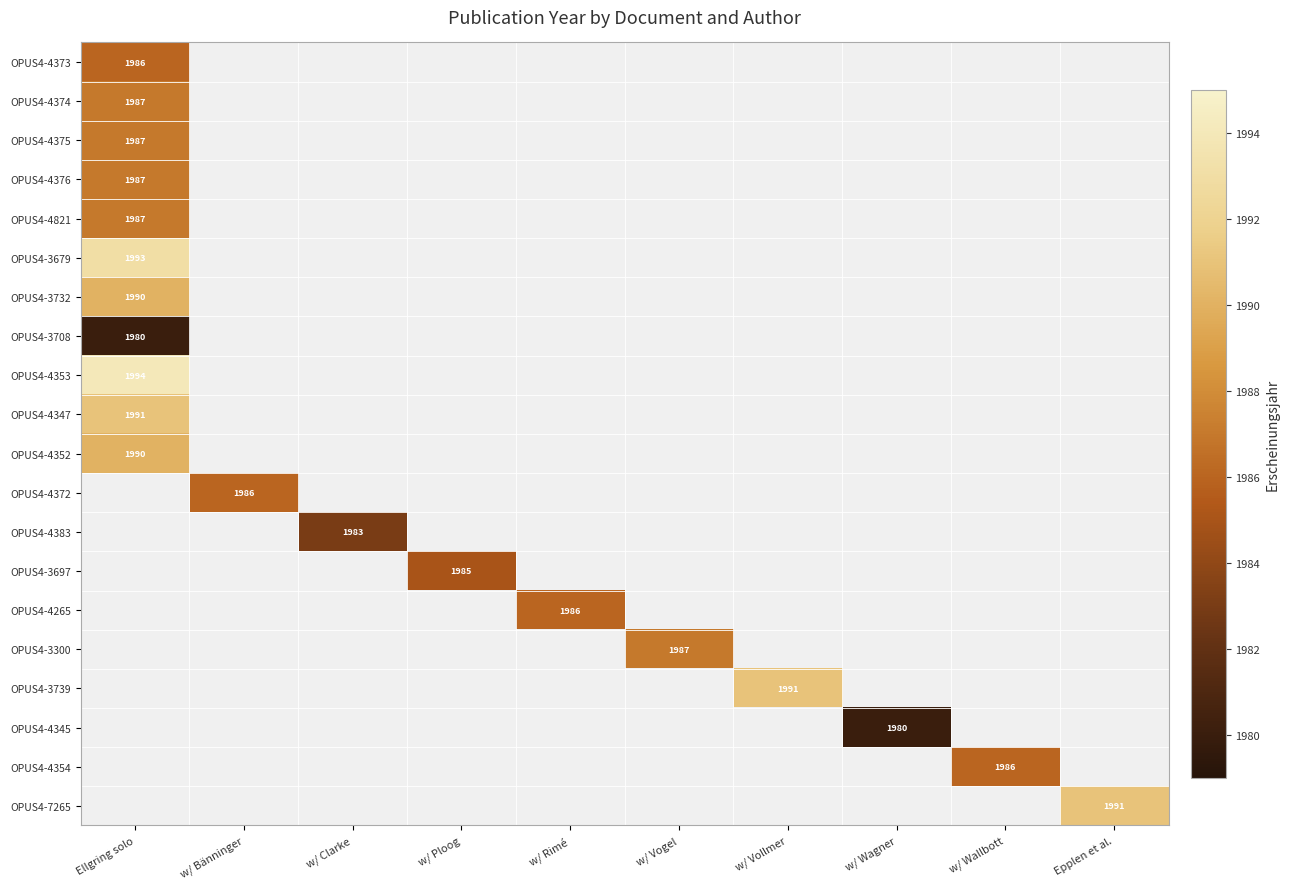

Which category has the highest value across all series?

Ellgring solo